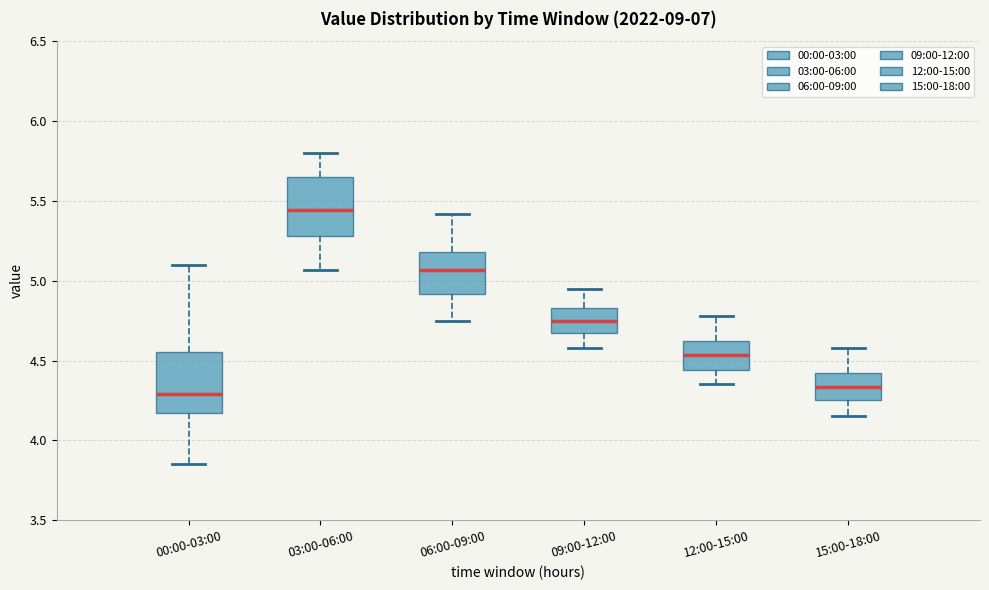

Where does the median line of the box for 00:00-03:00 sit on the y-axis? The values are not printed on the chart, so give them approximately, as read against the axis.

4.30